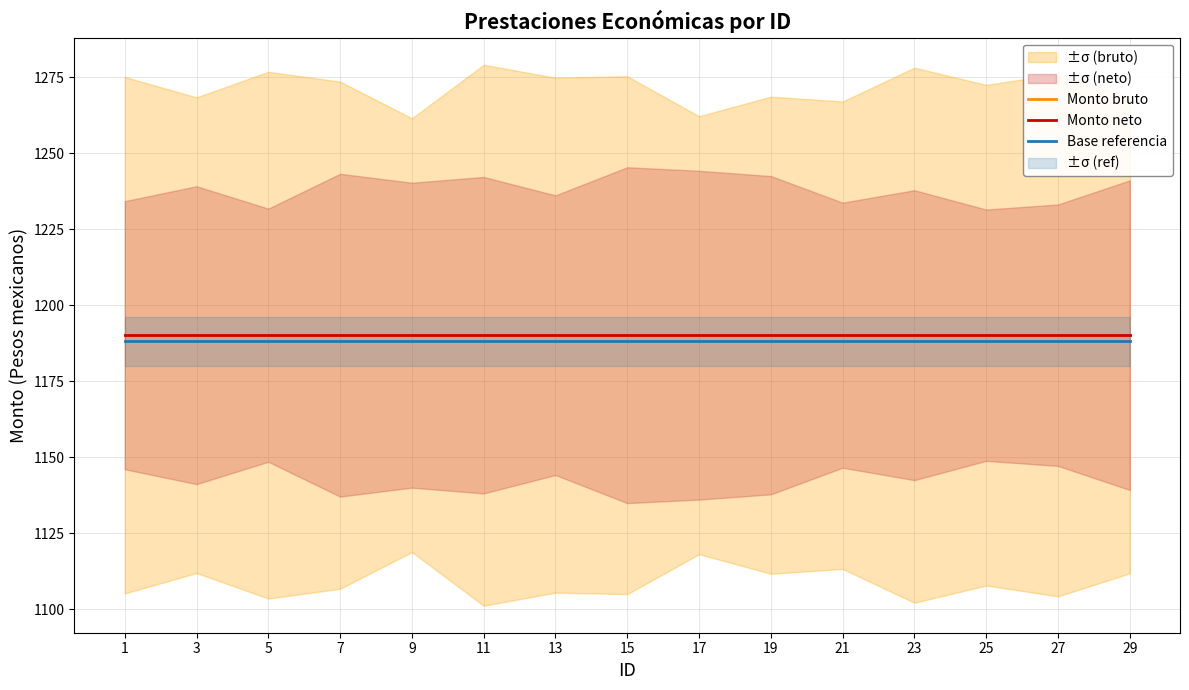

Where is Monto neto nearest to the value 1190?

1